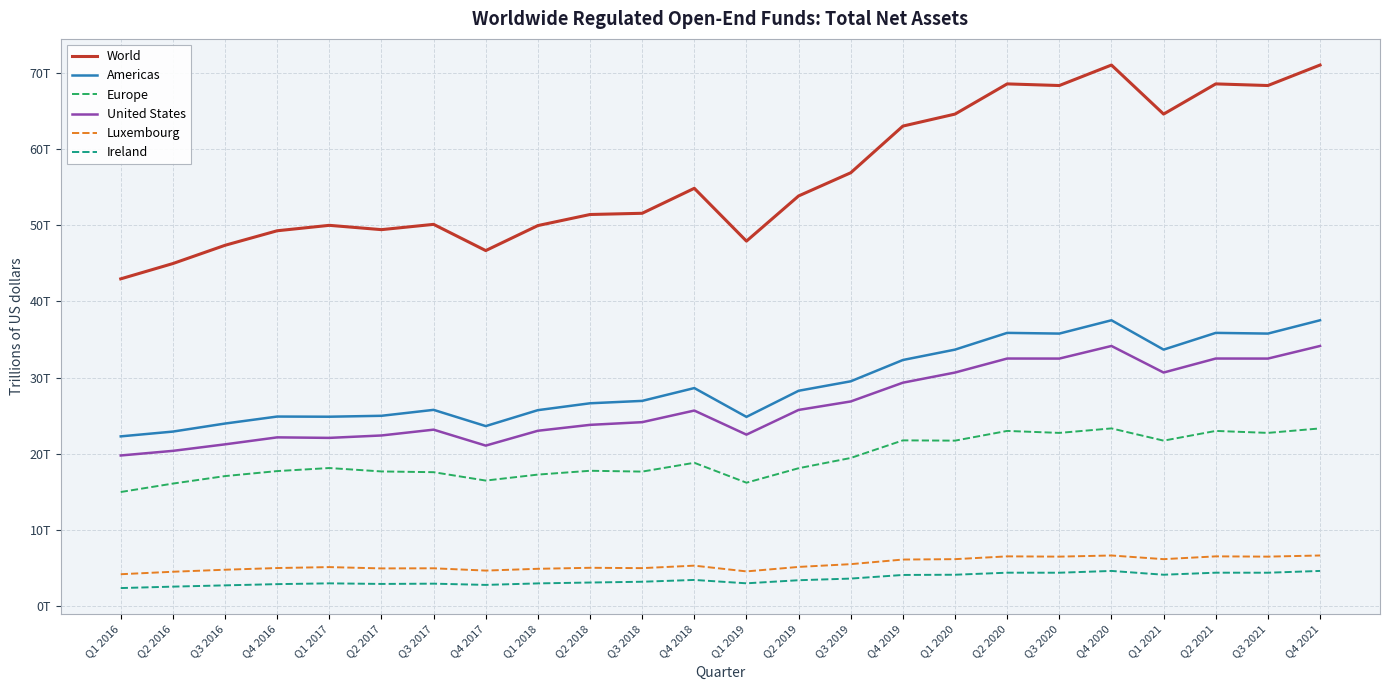

What are all the series names shown in the legend?

World, Americas, Europe, United States, Luxembourg, Ireland